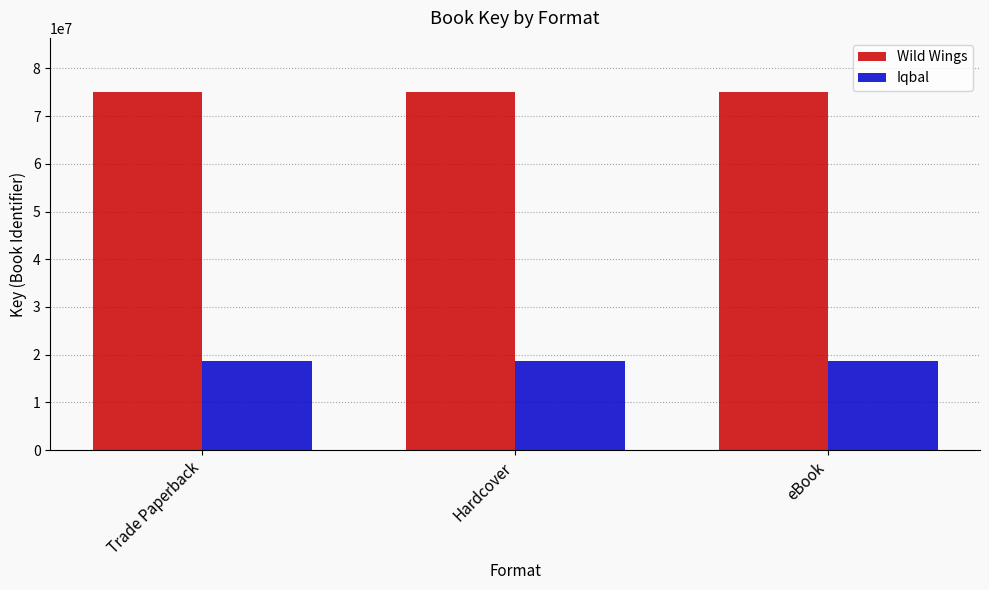

Does the chart contain any negative values?

No